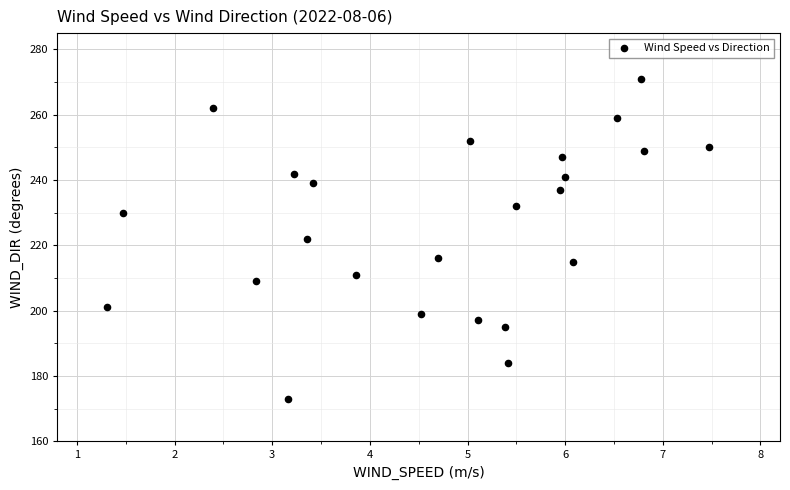

What is the range of Y values (max minus min)?

98